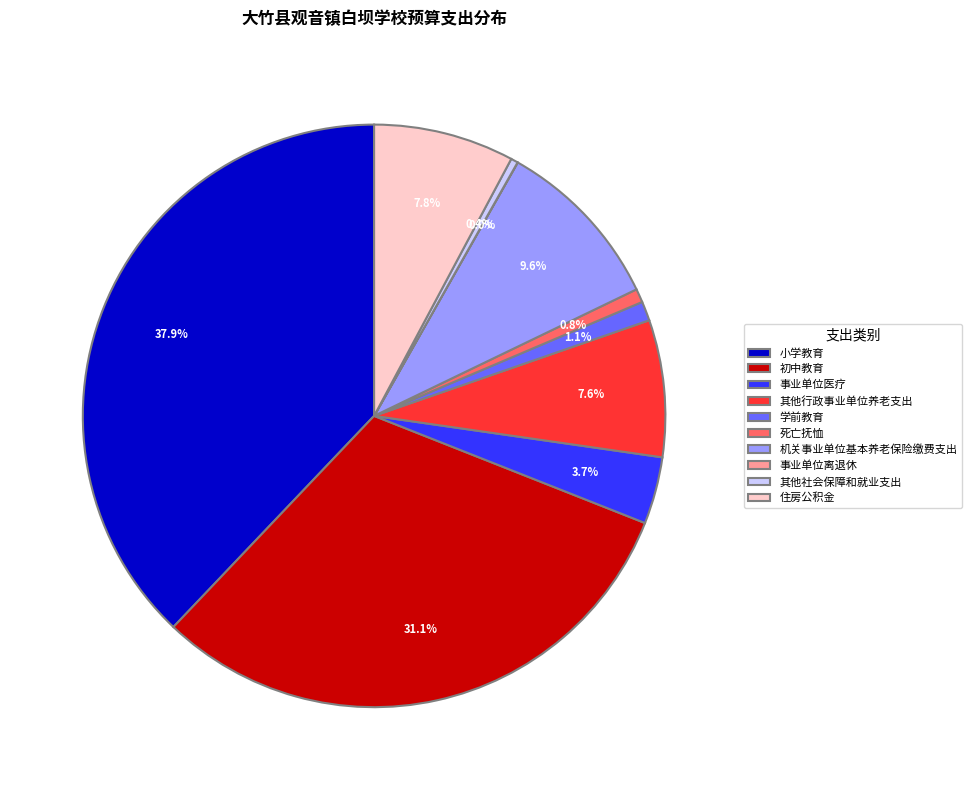

Is there a majority slice in this chart?

No